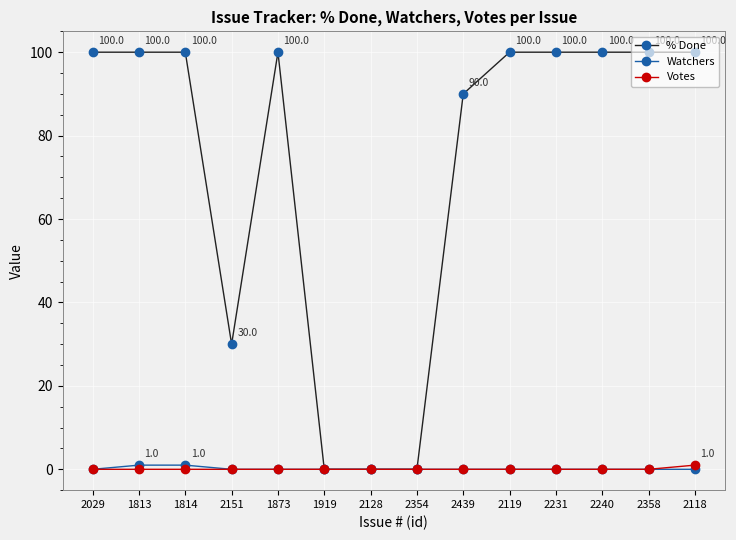

Which category has the highest value in the Votes series?

2118